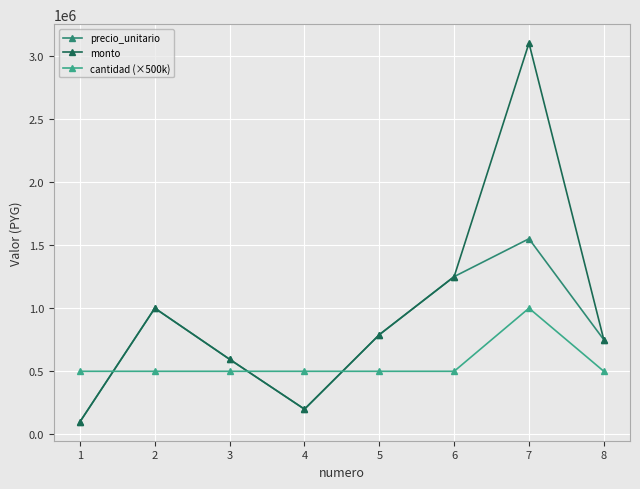

Which series has the largest total across all categories?

monto